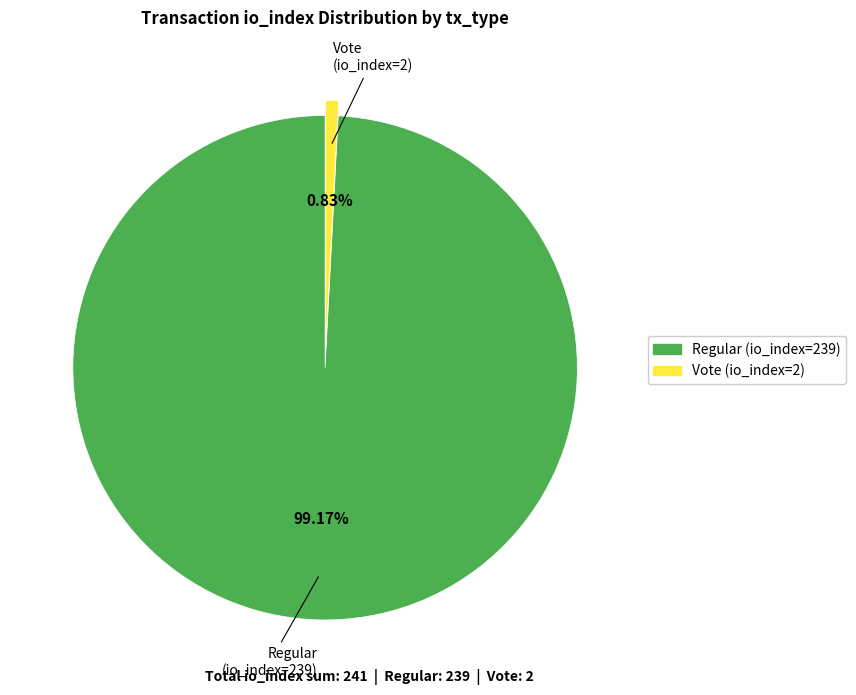

Which has a higher value, Regular (io_index=239) or Vote (io_index=2)?

Regular (io_index=239)